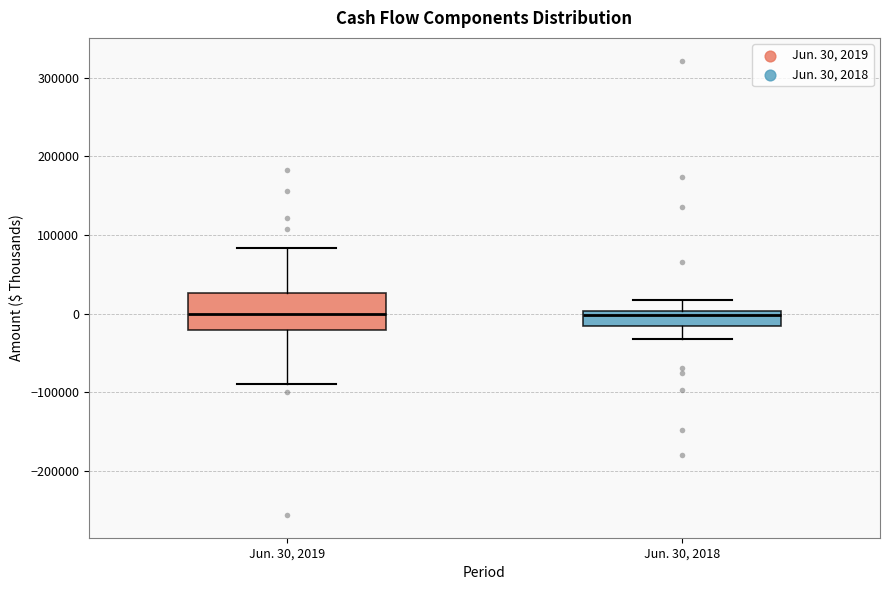

Reading left to right, transcribe this box plot: for each box, give where its median line is, the range the box spans, and where its two whiskers end, as read against the y-axis. The values are not printed on the chart, so give them approximately, as read against the axis.

Jun. 30, 2019: median 0, box -20000 to 30000, whiskers -90000 to 80000
Jun. 30, 2018: median 0 (just below the box's upper edge), box -20000 to 0, whiskers -30000 to 20000